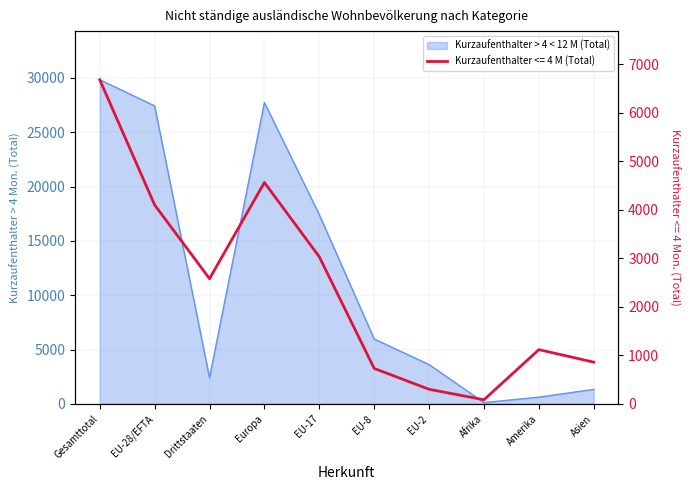

Rank the categories by Kurzaufenthalter > 4 < 12 M (Total) value from highest to lowest.

Gesamttotal, Europa, EU-28/EFTA, EU-17, EU-8, EU-2, Drittstaaten, Asien, Amerika, Afrika